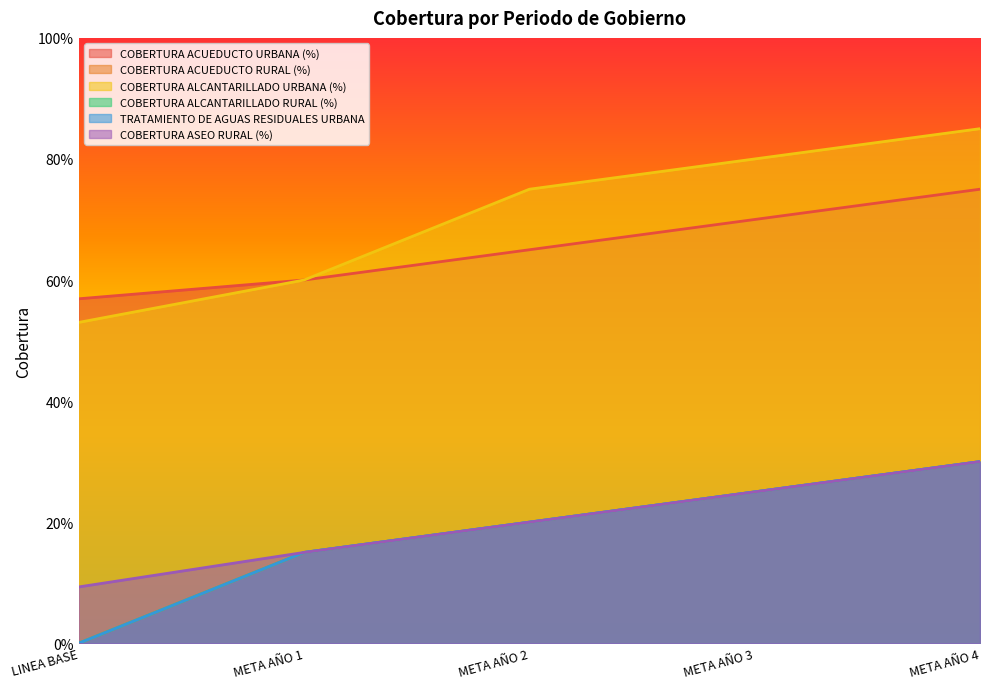

What is the spread (max minus min) of values at META AÑO 4?

0.6